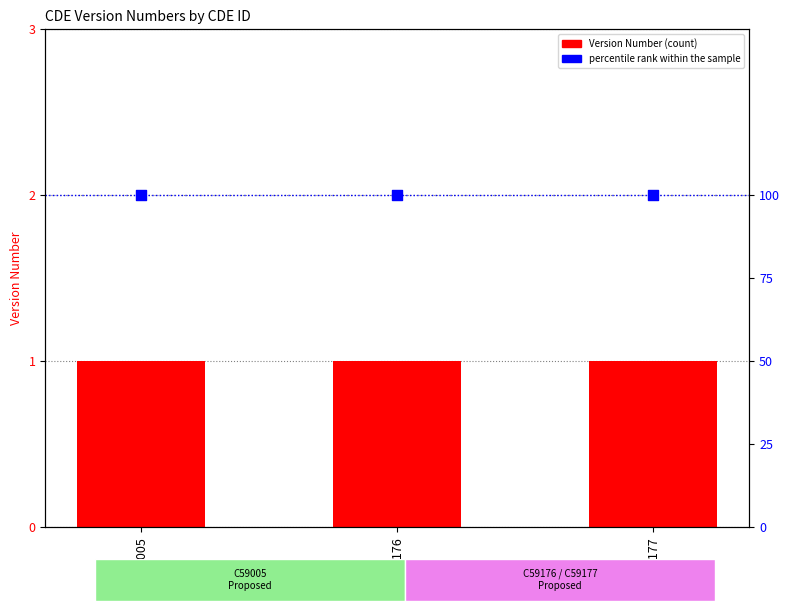

Which series contains the lowest Y value?

Version Number